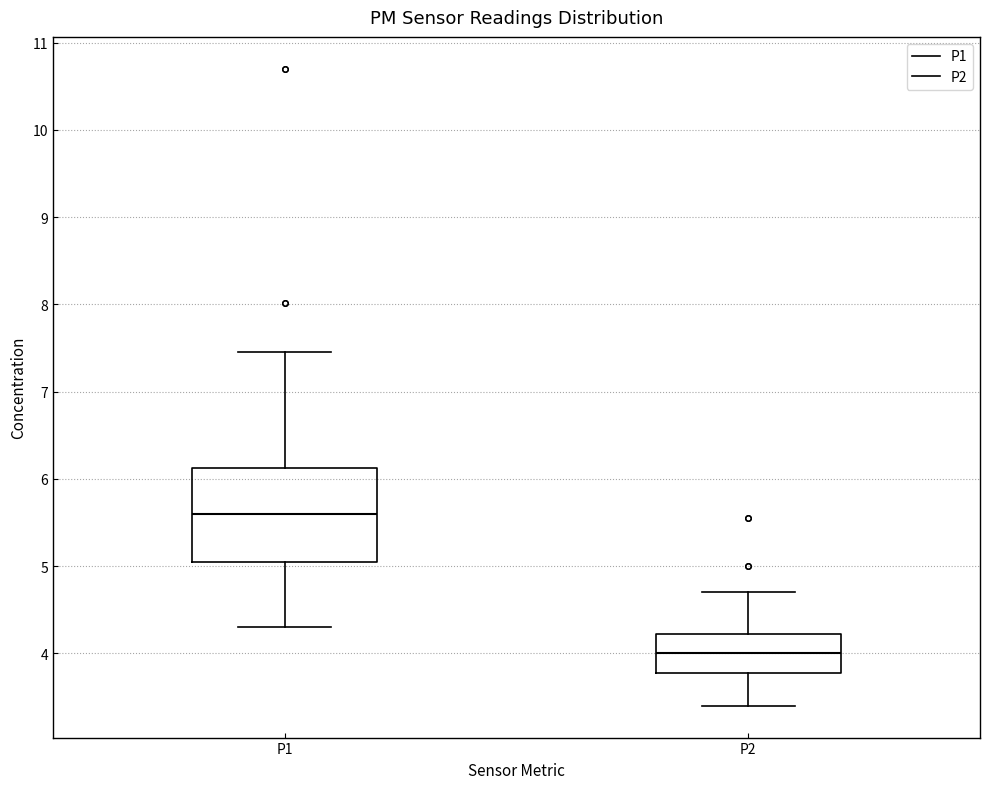

Reading left to right, transcribe this box plot: for each box, give where its median line is, the range the box spans, and where its two whiskers end, as read against the y-axis. The values are not printed on the chart, so give them approximately, as read against the axis.

P1: median 5.6, box 5.0 to 6.1, whiskers 4.3 to 7.5
P2: median 4.0, box 3.8 to 4.2, whiskers 3.4 to 4.7